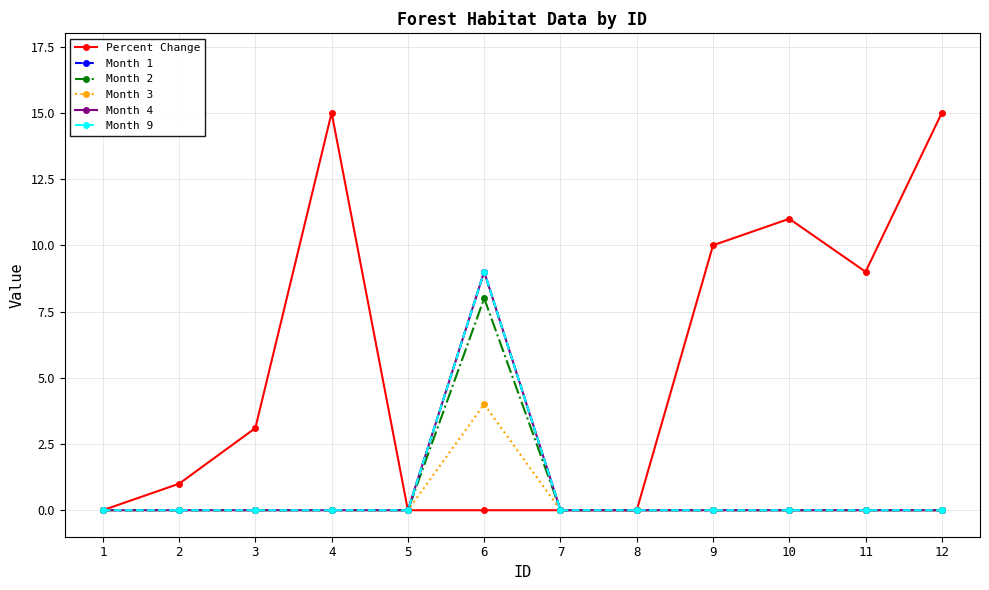

The Month 2 series shows -2.5 at 11. True or false?

False